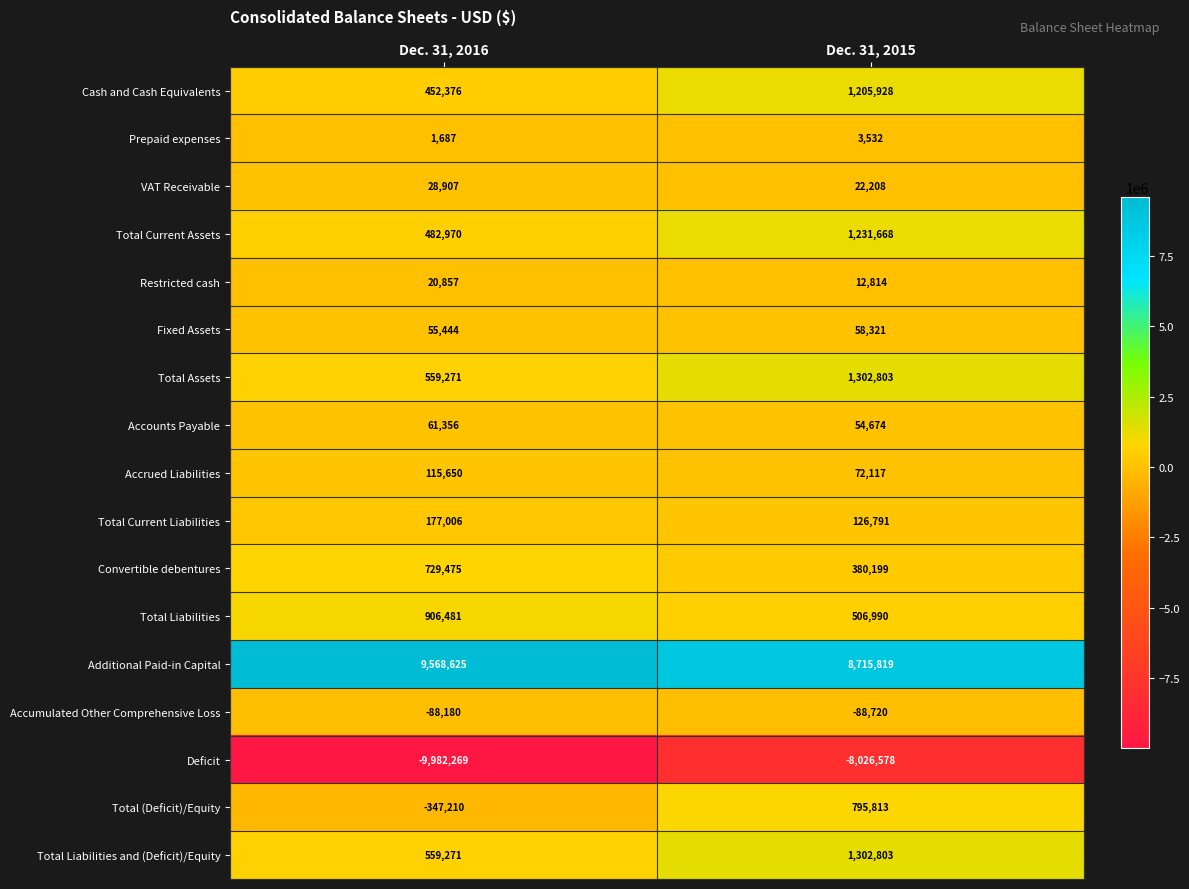

What is the sum of the VAT Receivable values at Dec. 31, 2015 and Dec. 31, 2016?

51115